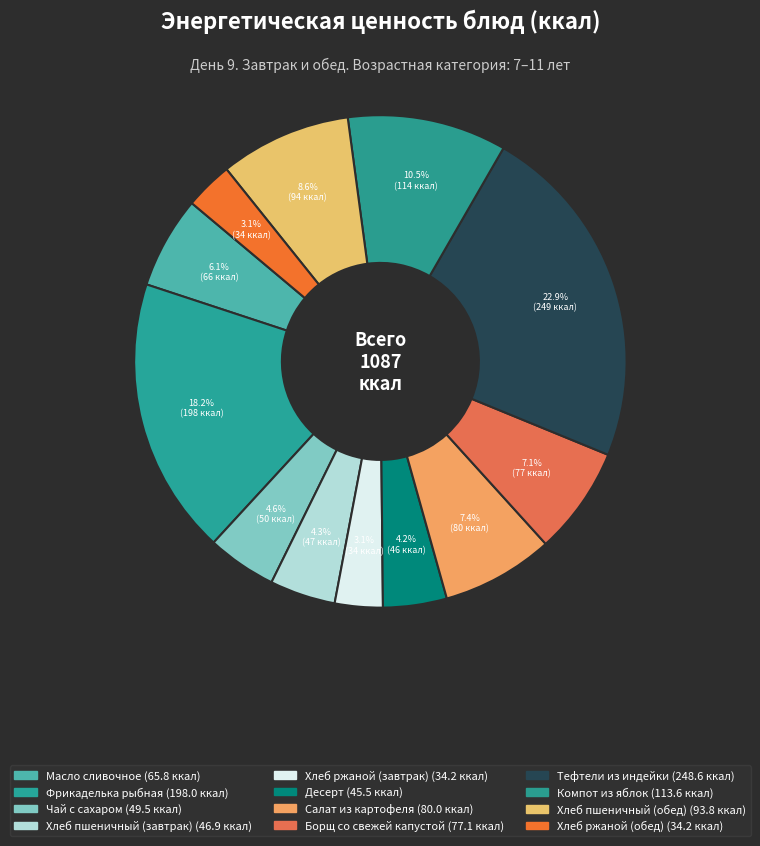

What percentage is the Тефтели из индейки slice, to the nearest percent?

23%